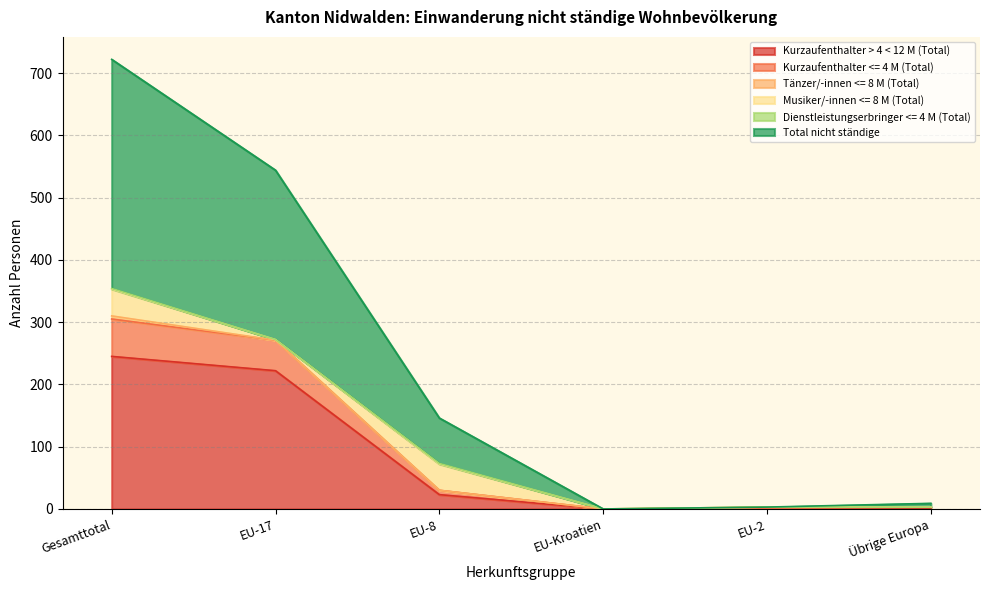

Is it true that Total nicht ständige equals 3 at EU-2?

True